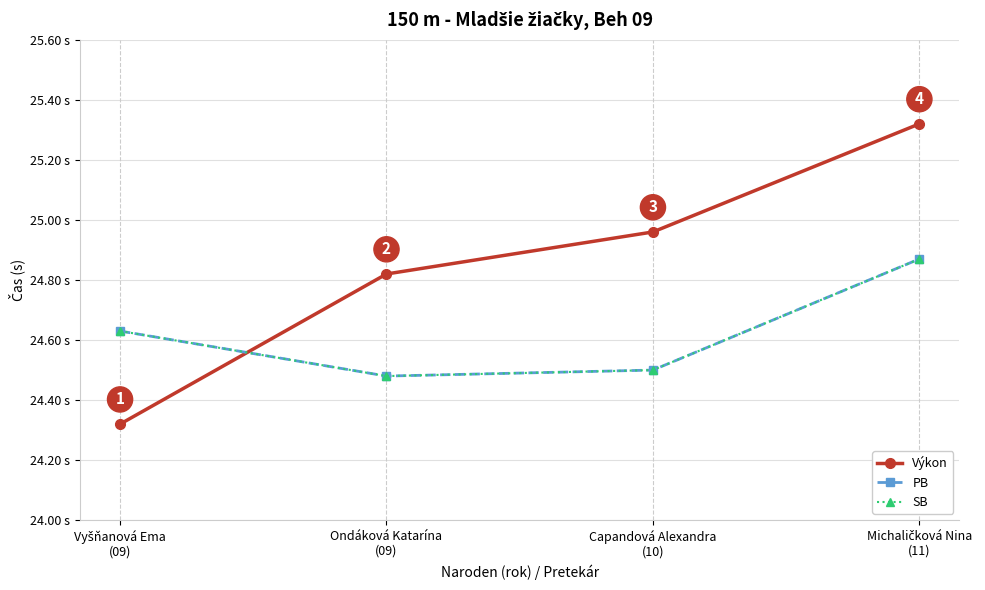

Does the chart have visible grid lines?

Yes